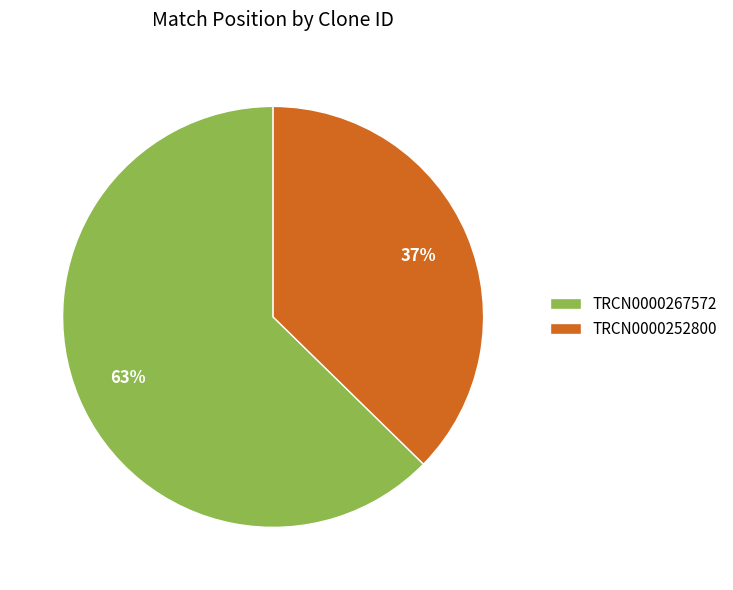

To the nearest percent, what is the combined percentage of TRCN0000267572 and TRCN0000252800?

100%